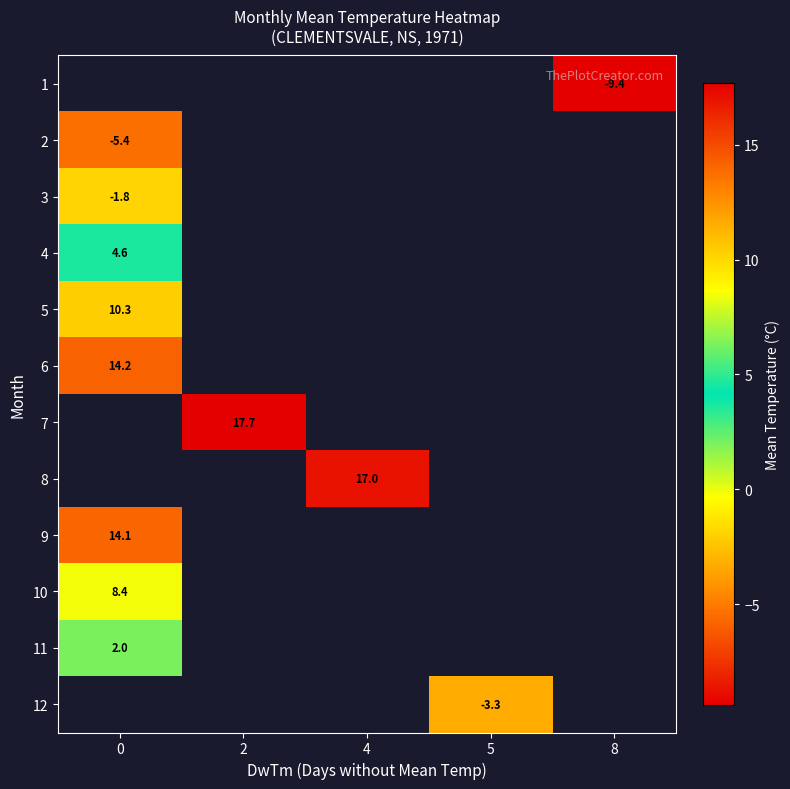

How many values in row_3 are above zero?

1